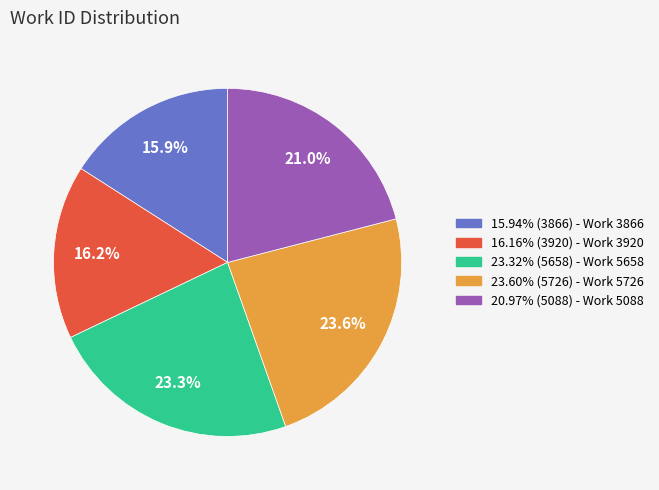

Is there a majority slice in this chart?

No